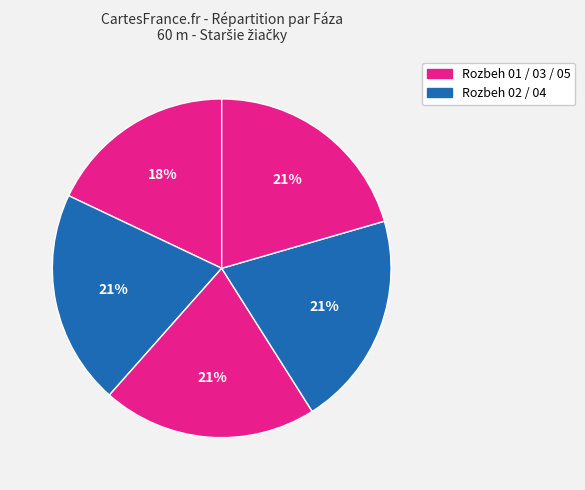

How many slices are in this pie chart?

5